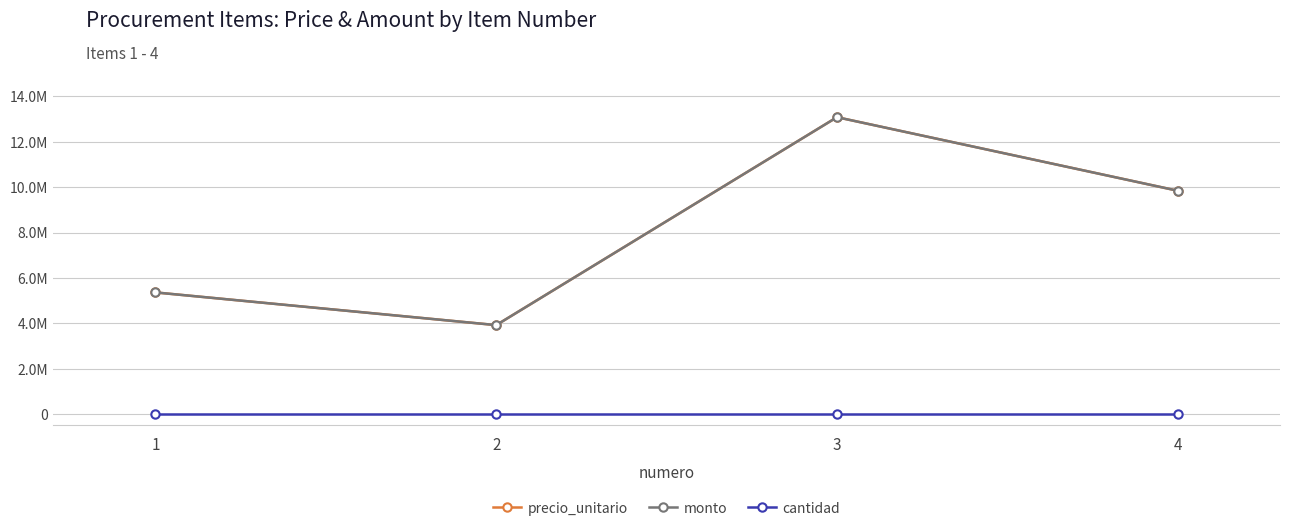

Reading left to right, extract all data points from this chart.

precio_unitario: 5360000	3920000	13080000	9840000
monto: 5360000	3920000	13080000	9840000
cantidad: 1	1	1	1